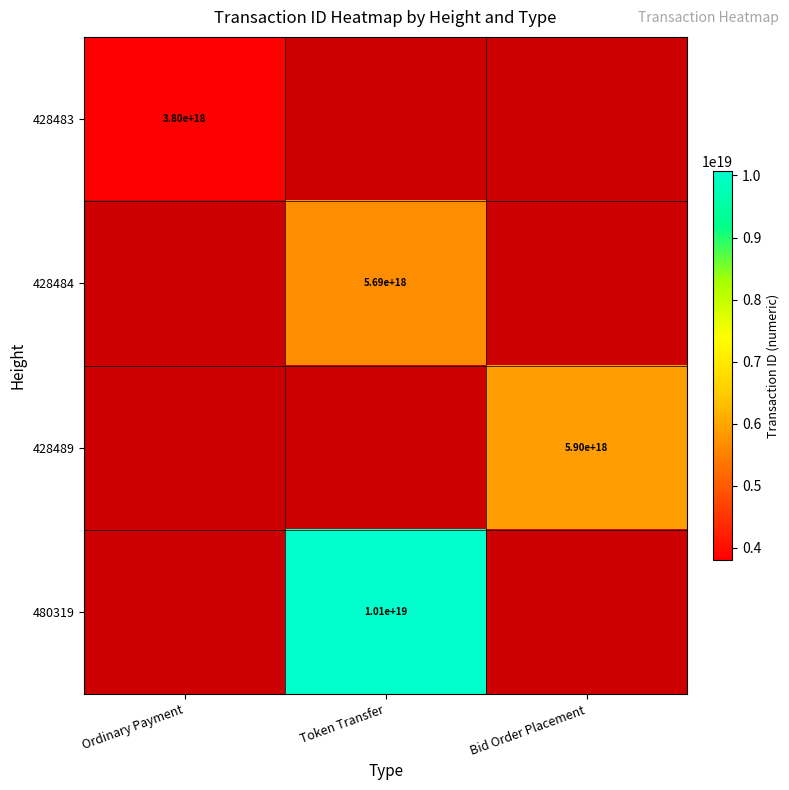

Is it true that 428484 equals 5690000000000000000 at Token Transfer?

True